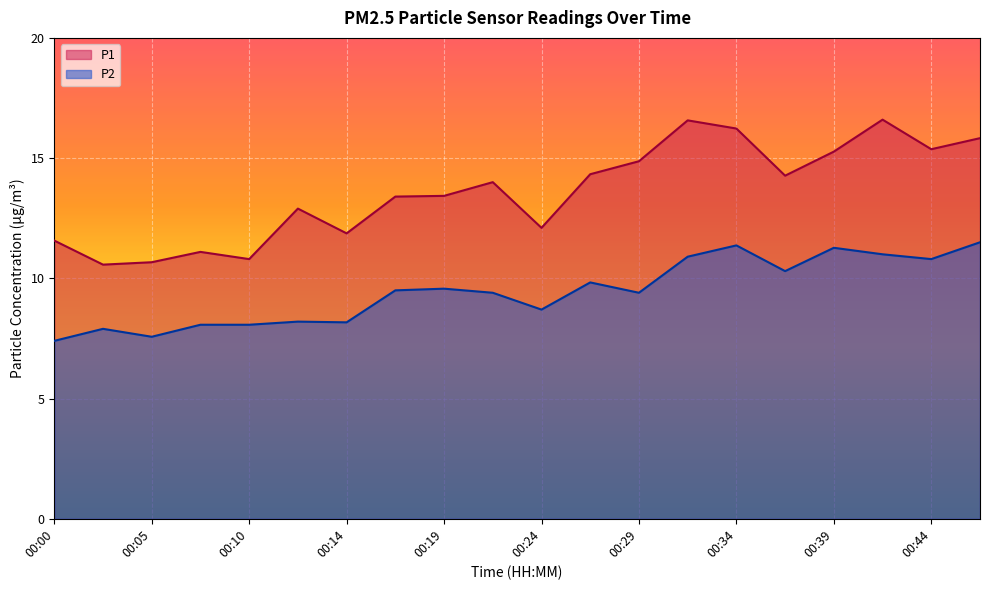

True or false: P1 and P2 cross at least once.

False